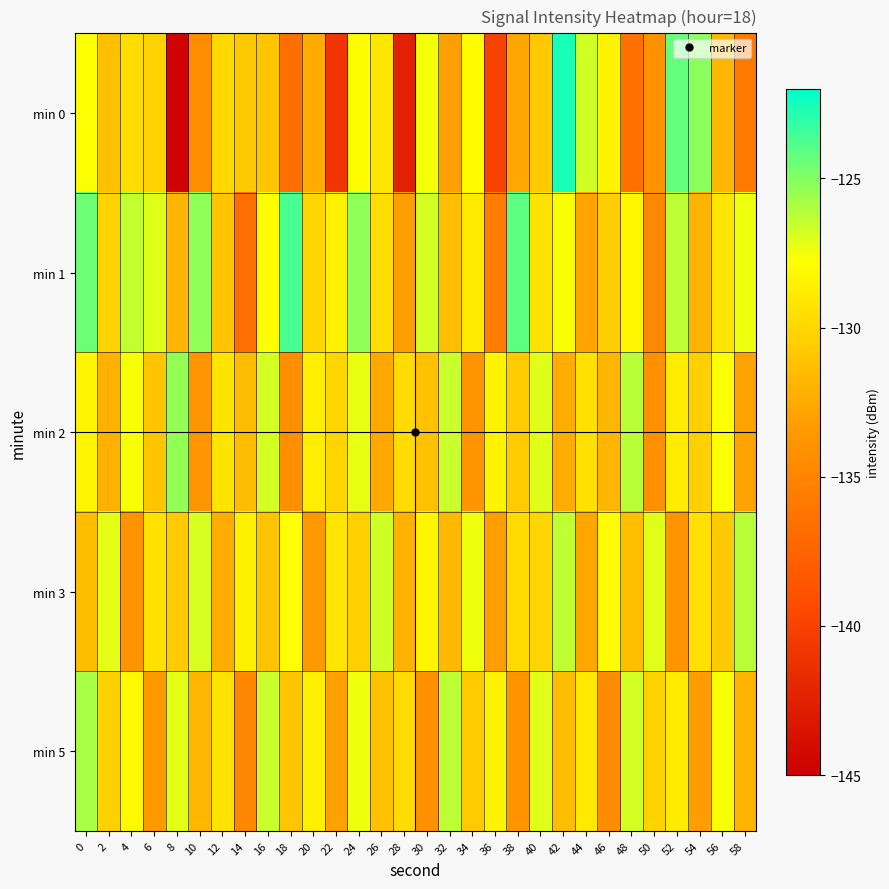

Which series has the widest spread of values?

min 0